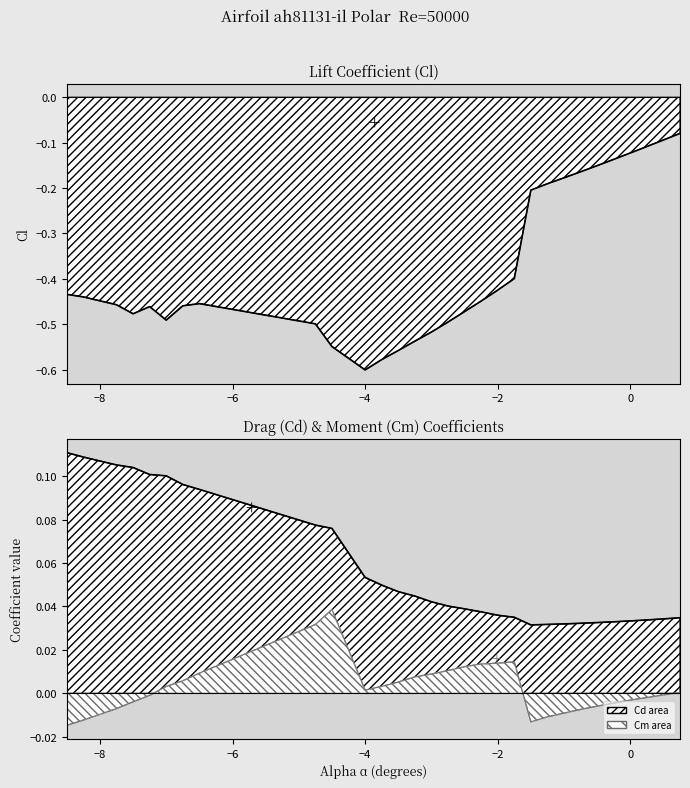

Is the value of Cl at 9 greater than the value of Cm at 24?

No